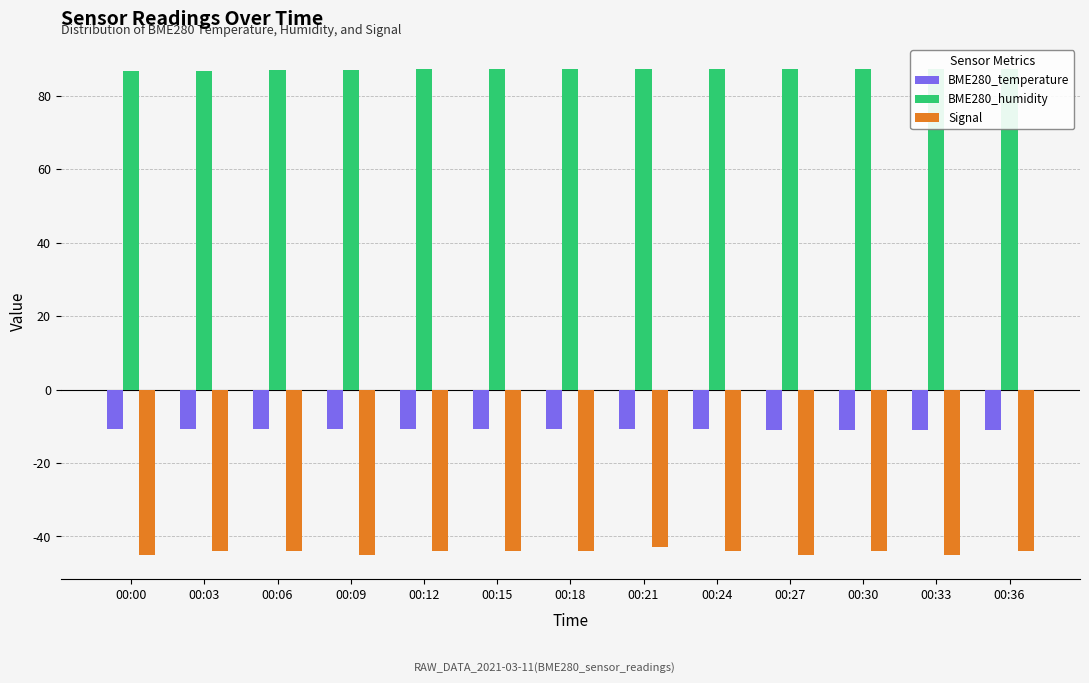

Which series has the widest spread of values?

Signal